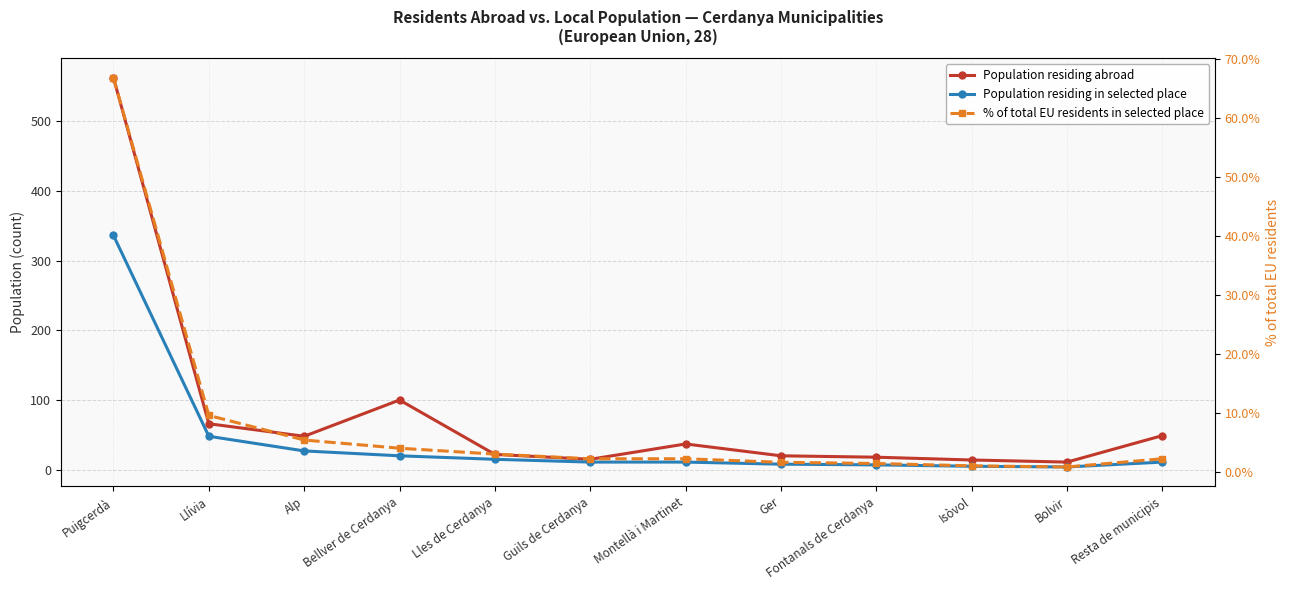

What are all the series names shown in the legend?

Population residing abroad, Population residing in selected place, % of total EU residents in selected place